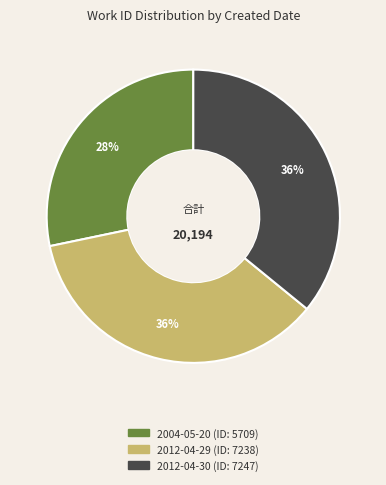

To the nearest percent, what percentage of the pie is 2012-04-29?

36%